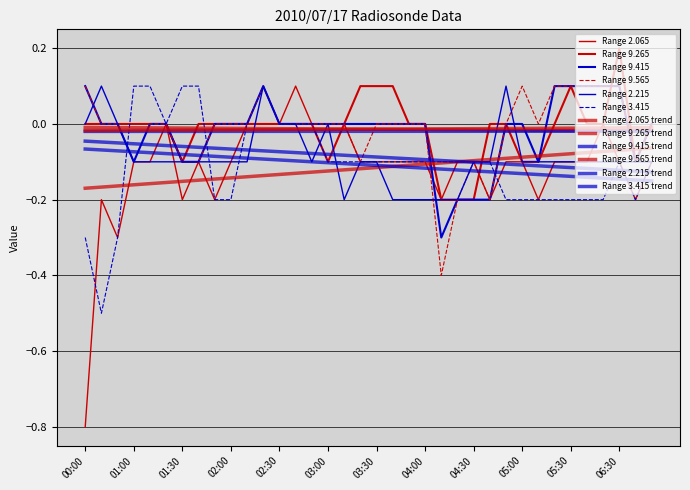

Is this an area chart (filled region under the line)?

No